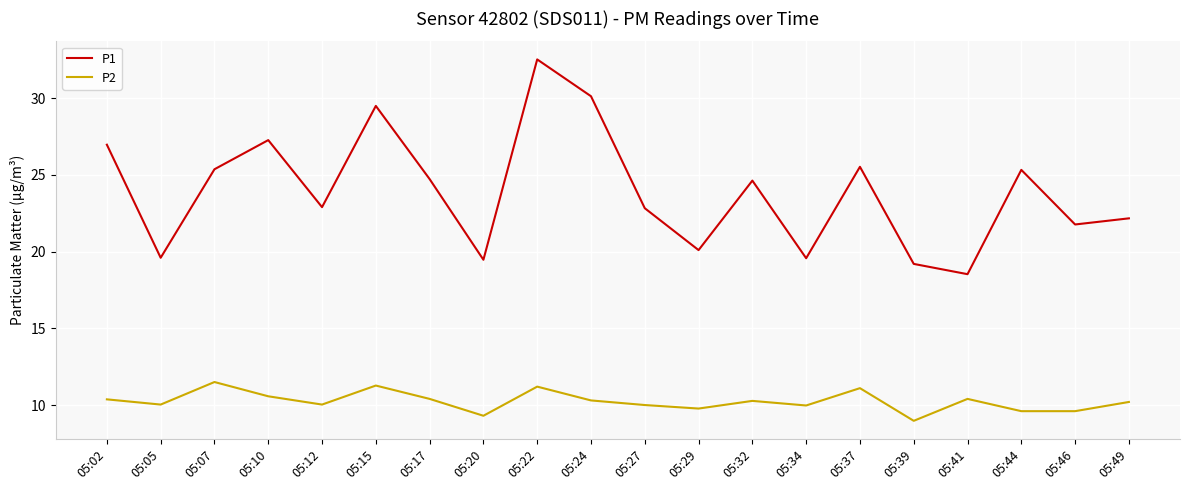

What is the sum of the P1 values at 05:12 and 05:39?

42.1